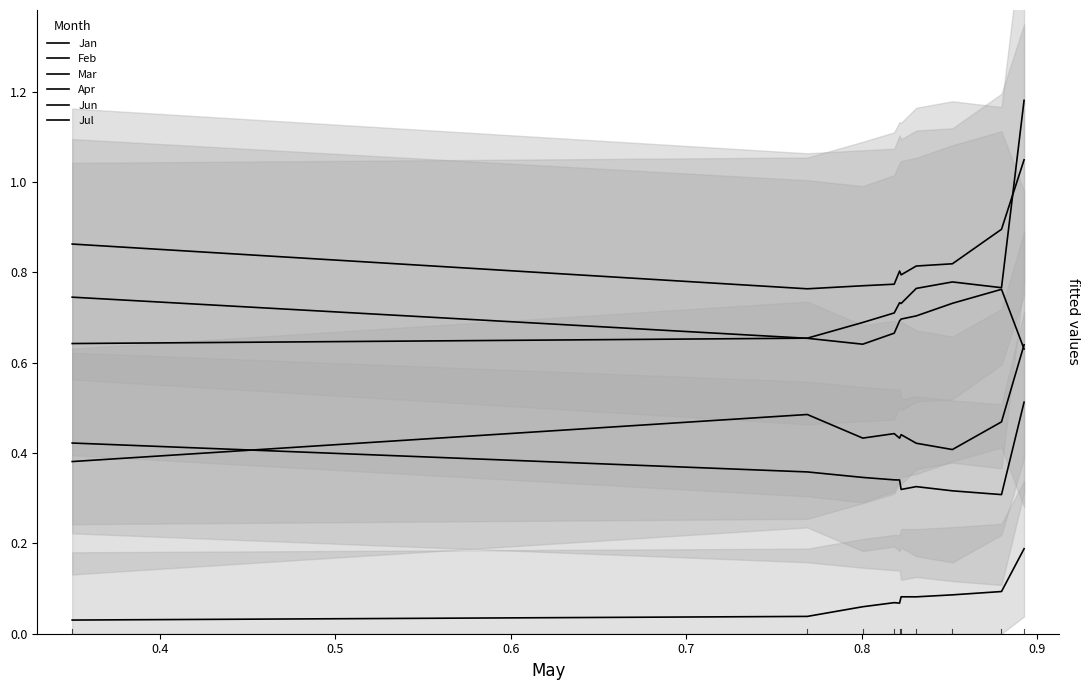

At which category does Apr reach its first local valley?

0.4